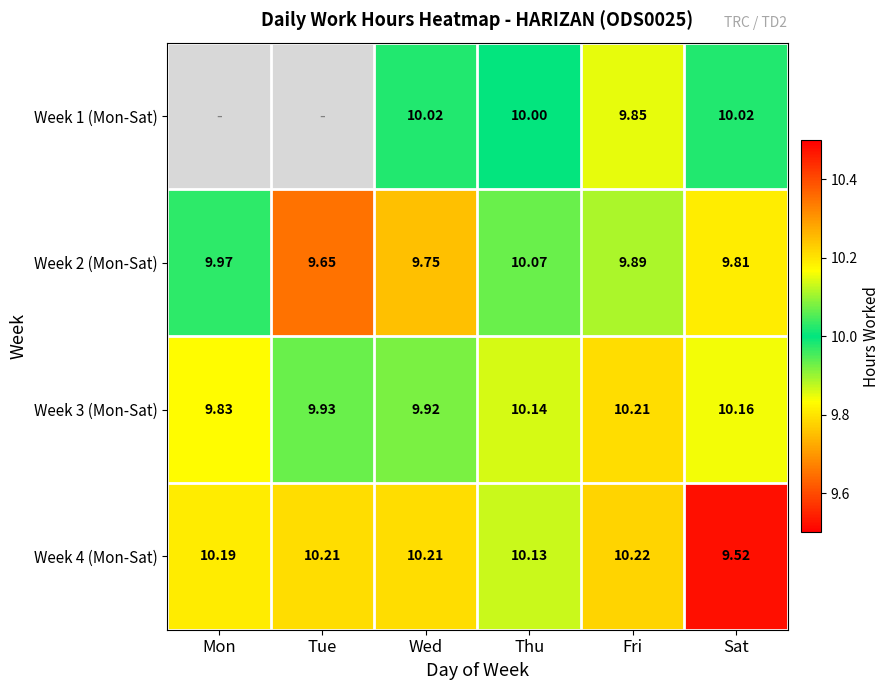

Is it true that Week 4 (Mon-Sat) equals 4.4 at Fri?

False